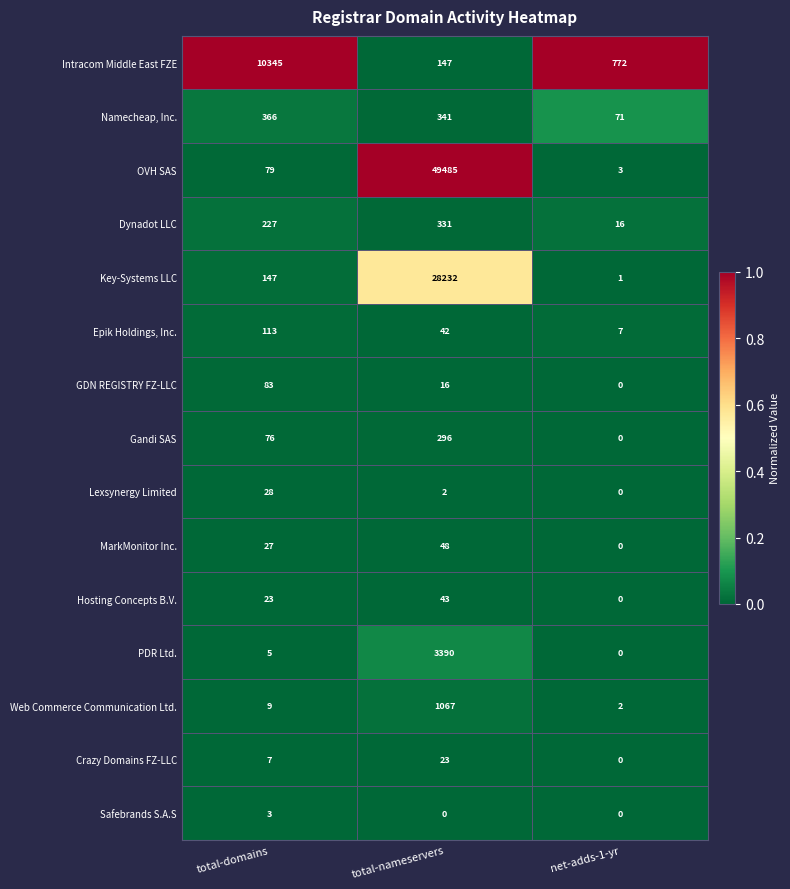

At total-domains, list the series in order from smallest to largest.

Safebrands S.A.S, PDR Ltd., Crazy Domains FZ-LLC, Web Commerce Communication Ltd., Hosting Concepts B.V., MarkMonitor Inc., Lexsynergy Limited, Gandi SAS, OVH SAS, GDN REGISTRY FZ-LLC, Epik Holdings, Inc., Key-Systems LLC, Dynadot LLC, Namecheap, Inc., Intracom Middle East FZE